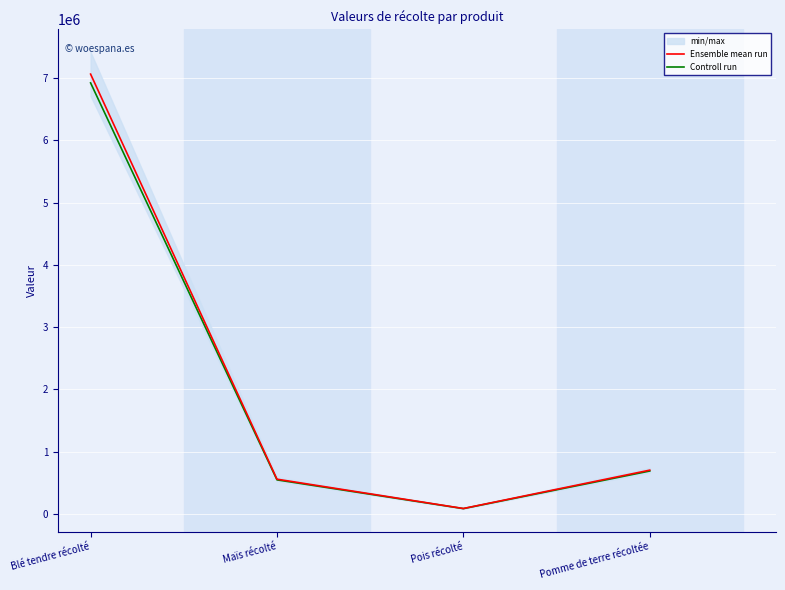

True or false: Ensemble mean run has more than 1 interior local peaks.

False